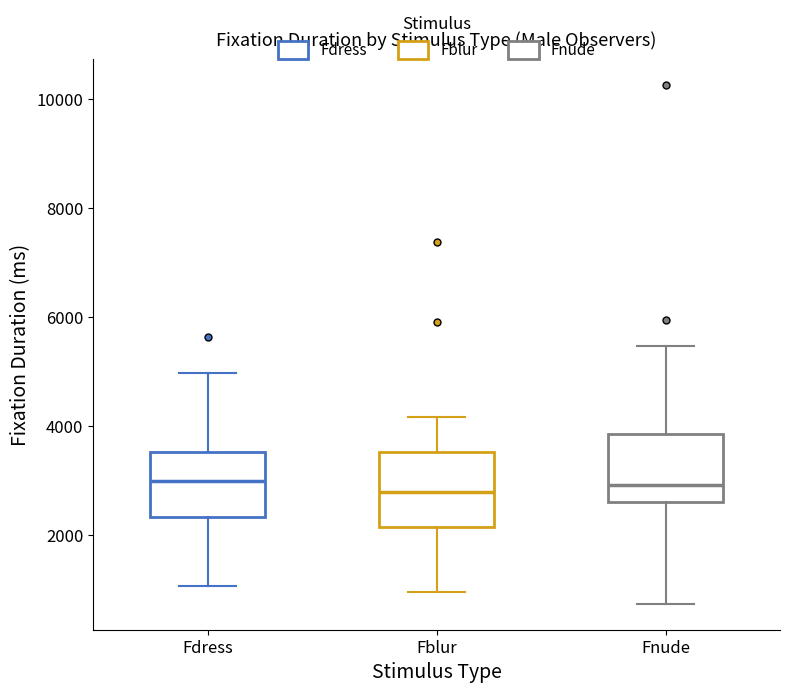

Reading left to right, transcribe this box plot: for each box, give where its median line is, the range the box spans, and where its two whiskers end, as read against the y-axis. The values are not printed on the chart, so give them approximately, as read against the axis.

Fdress: median 3000, box 2400 to 3600, whiskers 1000 to 5000
Fblur: median 2800, box 2200 to 3600, whiskers 1000 to 4200
Fnude: median 3000, box 2600 to 3800, whiskers 800 to 5400